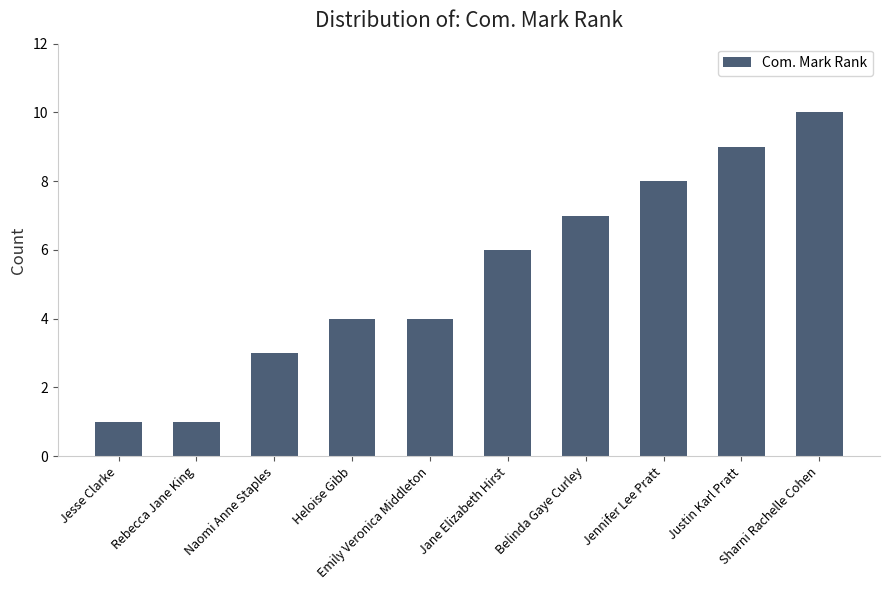

How many values are between 3 and 8?

6